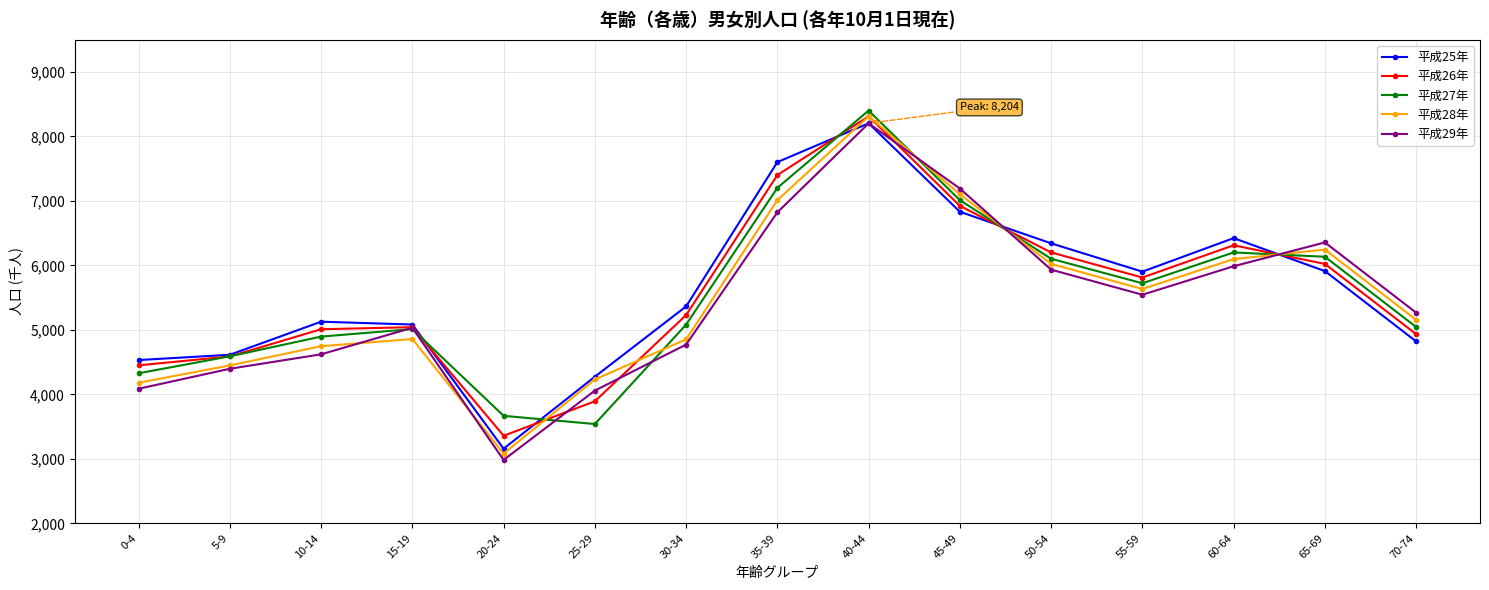

What is the minimum value shown in the chart?

2983